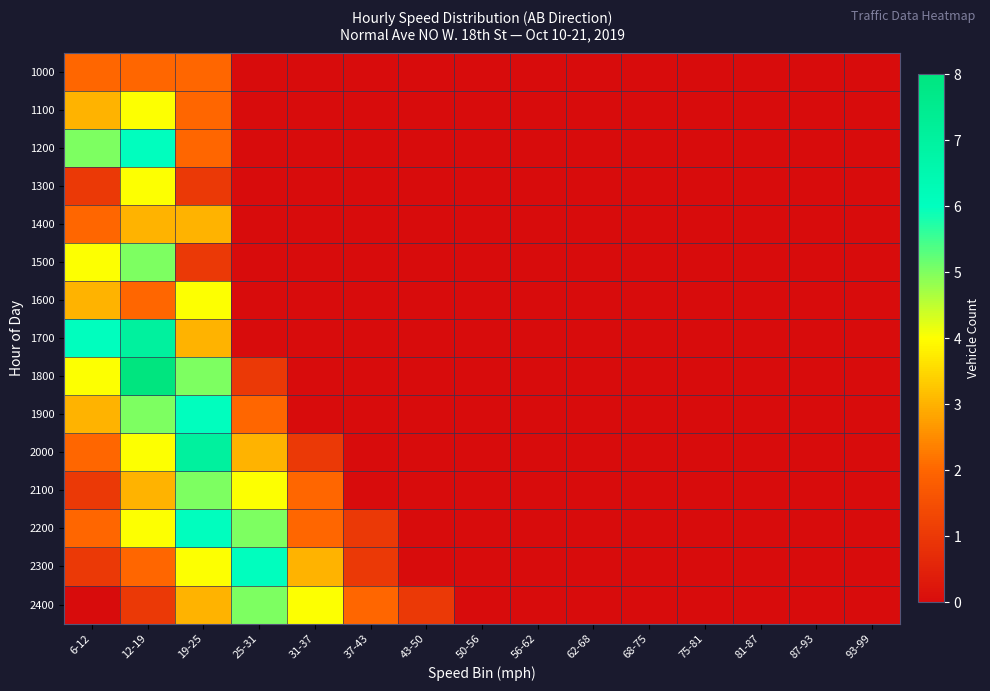

Which has a higher value, 25-31 or 81-87?

25-31